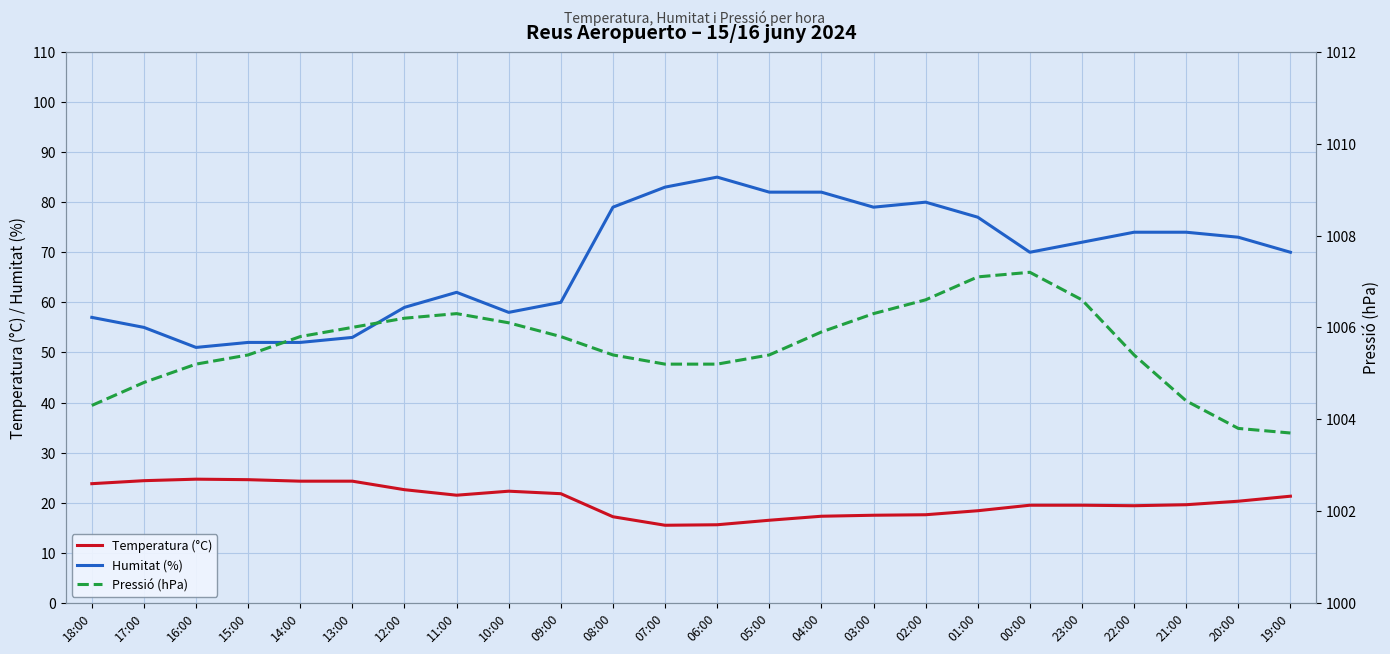

True or false: Humitat (%) has more than 1 interior local peaks.

True